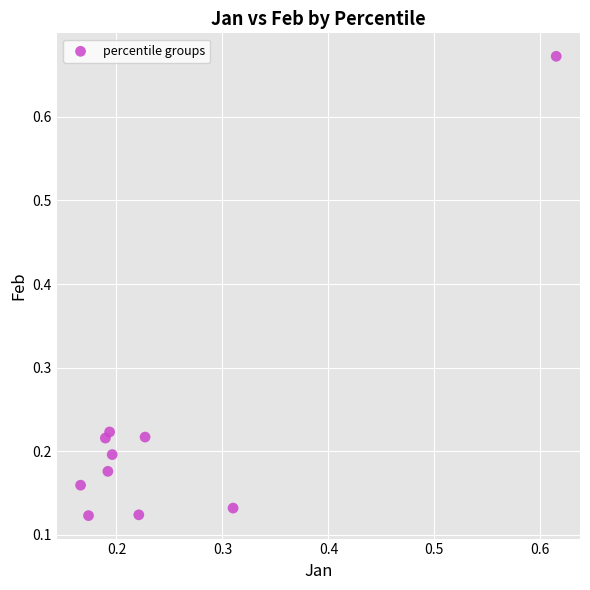

What is the range of X values (max minus min)?

0.4